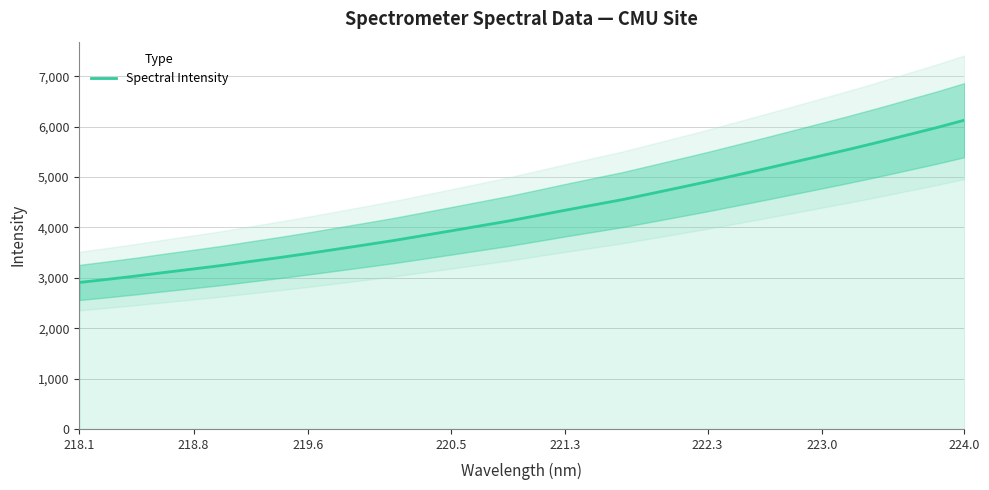

How many lines are shown in the chart?

1